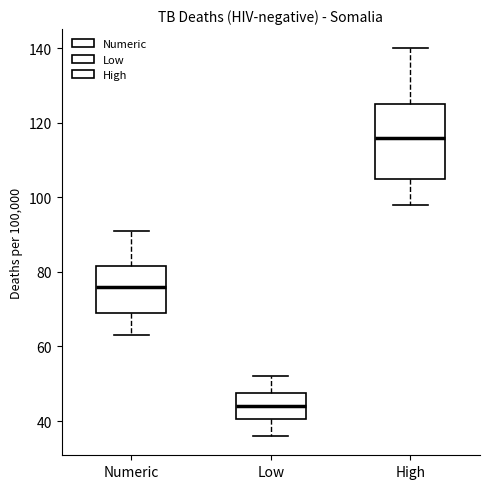

Where is the upper edge of the box for High on the y-axis? The values are not printed on the chart, so give them approximately, as read against the axis.

126